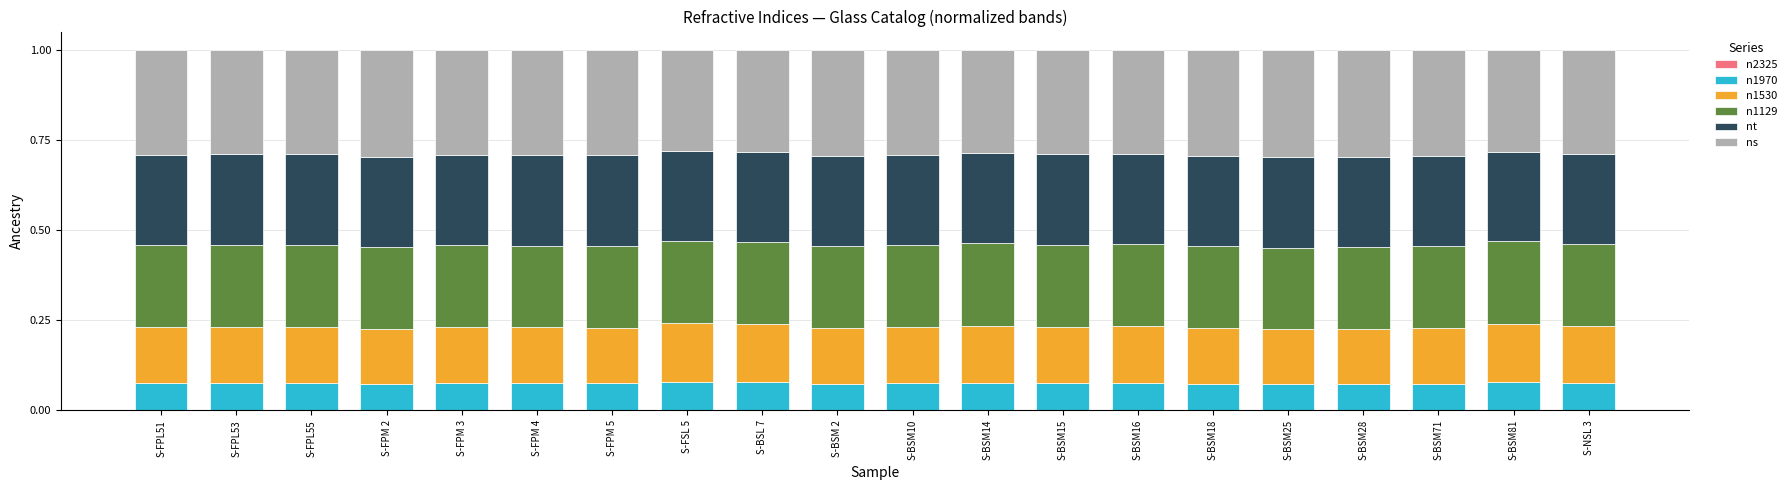

How many categories are shown in the chart?

20